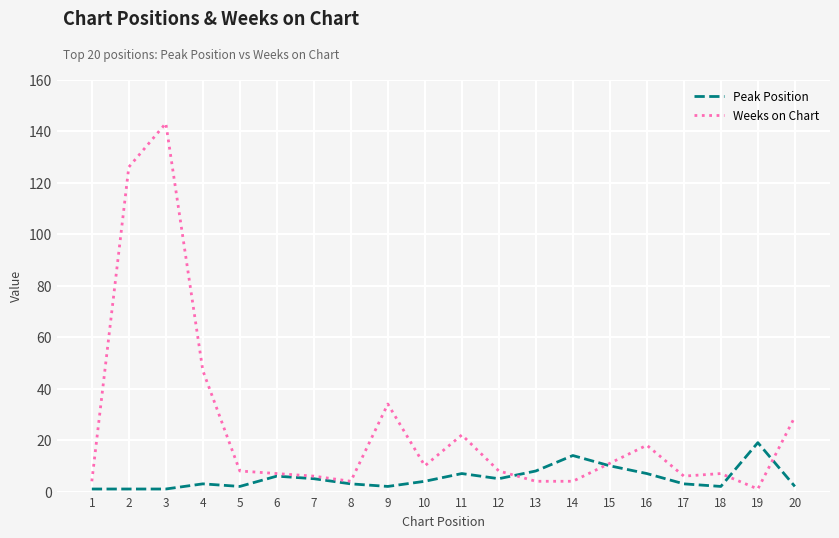

Which series has the largest total across all categories?

Weeks on Chart